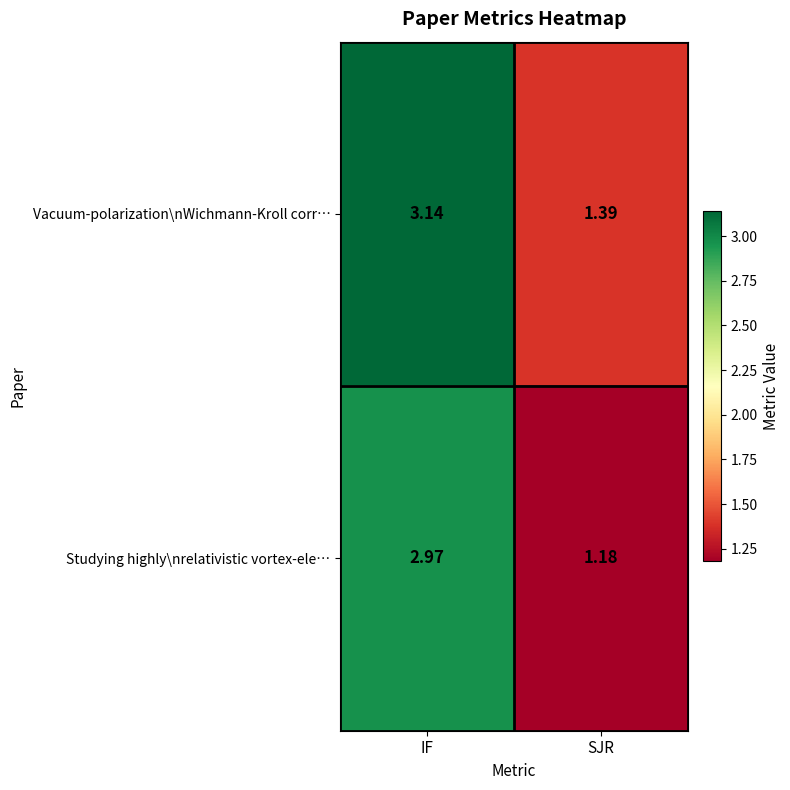

Is the value of Vacuum-polarization\nWichmann-Kroll corr… at SJR greater than the value of Studying highly\nrelativistic vortex-ele… at IF?

No